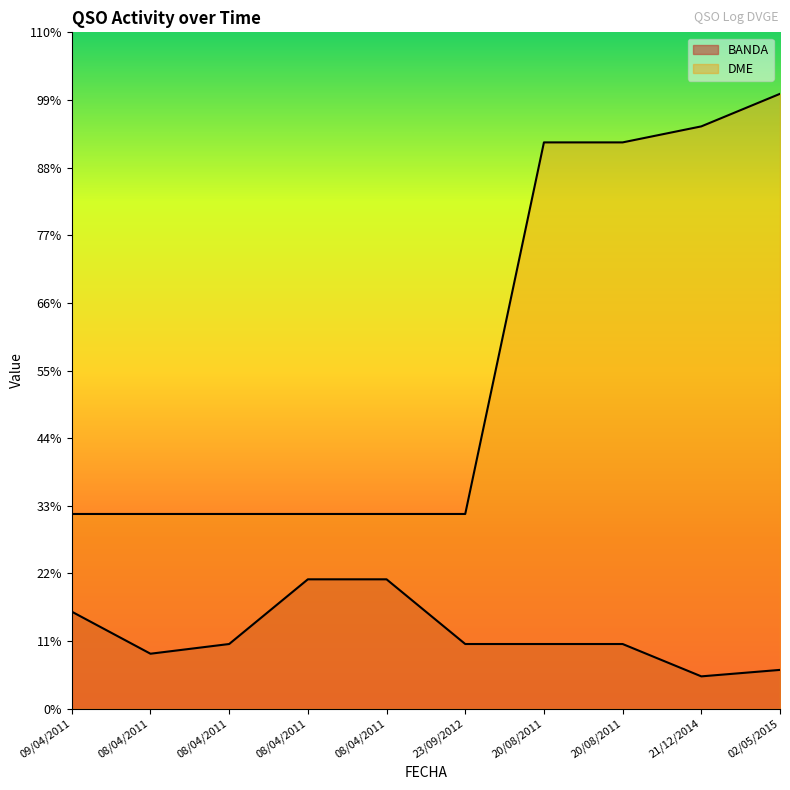

How many categories are shown in the chart?

10